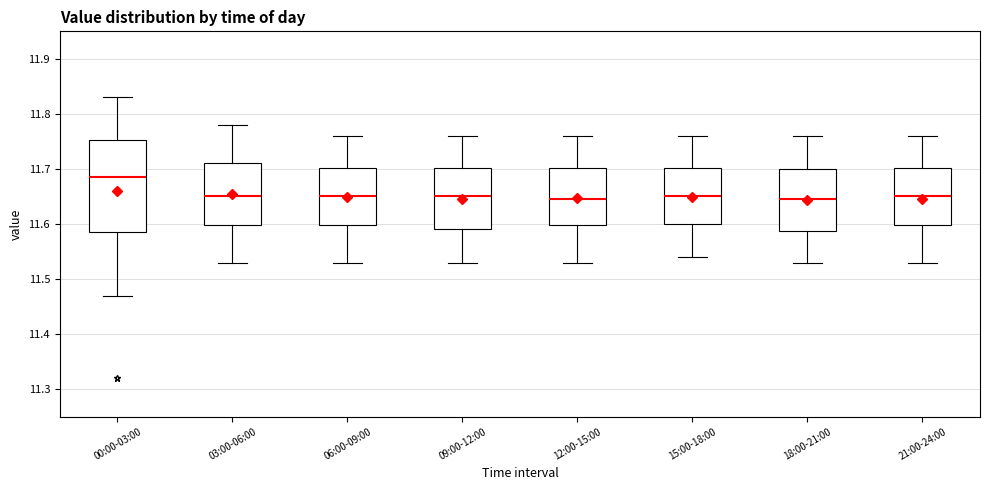

Reading left to right, read every box against the y-axis: the position of its median line, the range the box covers, and the ends of its whiskers. The values are not printed on the chart, so give them approximately, as read against the axis.

00:00-03:00: median 11.69, box 11.59 to 11.75, whiskers 11.47 to 11.83
03:00-06:00: median 11.65, box 11.60 to 11.71, whiskers 11.53 to 11.78
06:00-09:00: median 11.65, box 11.60 to 11.70, whiskers 11.53 to 11.76
09:00-12:00: median 11.65, box 11.59 to 11.70, whiskers 11.53 to 11.76
12:00-15:00: median 11.65, box 11.60 to 11.70, whiskers 11.53 to 11.76
15:00-18:00: median 11.65, box 11.60 to 11.70, whiskers 11.54 to 11.76
18:00-21:00: median 11.65, box 11.59 to 11.70, whiskers 11.53 to 11.76
21:00-24:00: median 11.65, box 11.60 to 11.70, whiskers 11.53 to 11.76